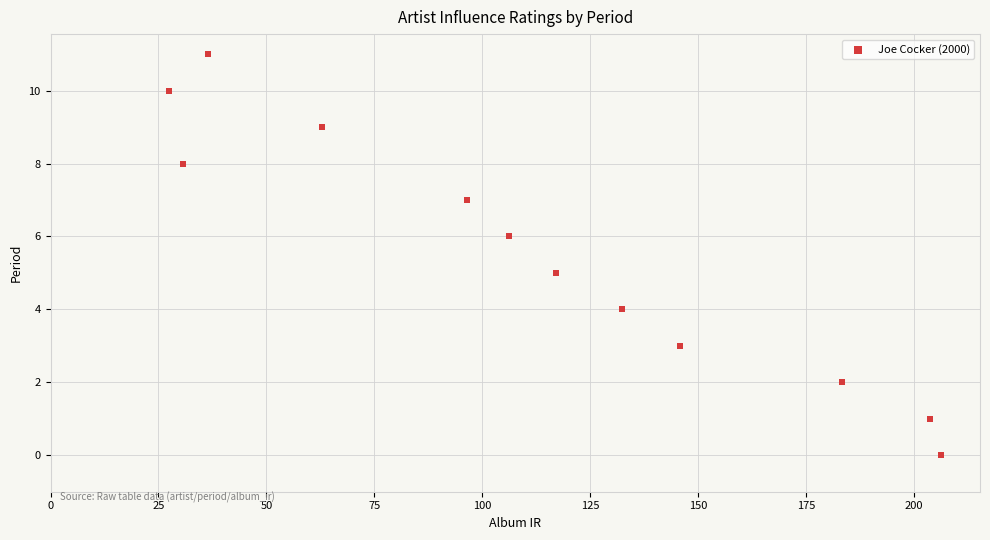

What is the range of Y values (max minus min)?

11